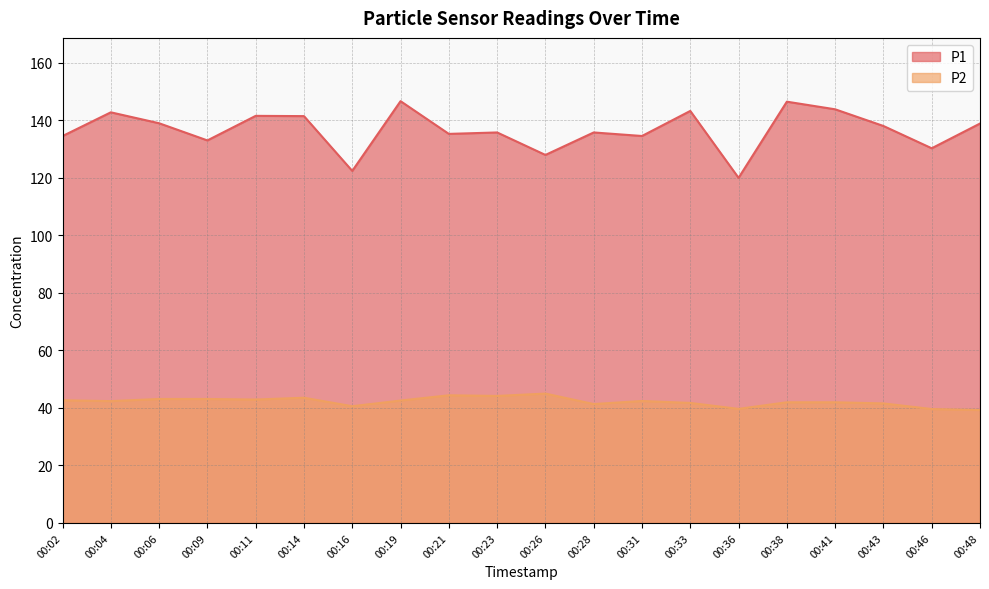

Reading left to right, what are all the values shown in this chart?

P1: 00:02=134.5	00:04=142.8	00:06=138.9	00:09=133.0	00:11=141.5	00:14=141.4	00:16=122.4	00:19=146.6	00:21=135.2	00:23=135.8	00:26=127.9	00:28=135.8	00:31=134.5	00:33=143.2	00:36=120.0	00:38=146.4	00:41=143.8	00:43=138.0	00:46=130.2	00:48=138.8
P2: 00:02=42.6	00:04=42.4	00:06=43.1	00:09=43.1	00:11=42.9	00:14=43.5	00:16=40.6	00:19=42.5	00:21=44.4	00:23=44.1	00:26=45.0	00:28=41.3	00:31=42.4	00:33=41.7	00:36=39.6	00:38=42.0	00:41=42.0	00:43=41.5	00:46=39.6	00:48=39.2